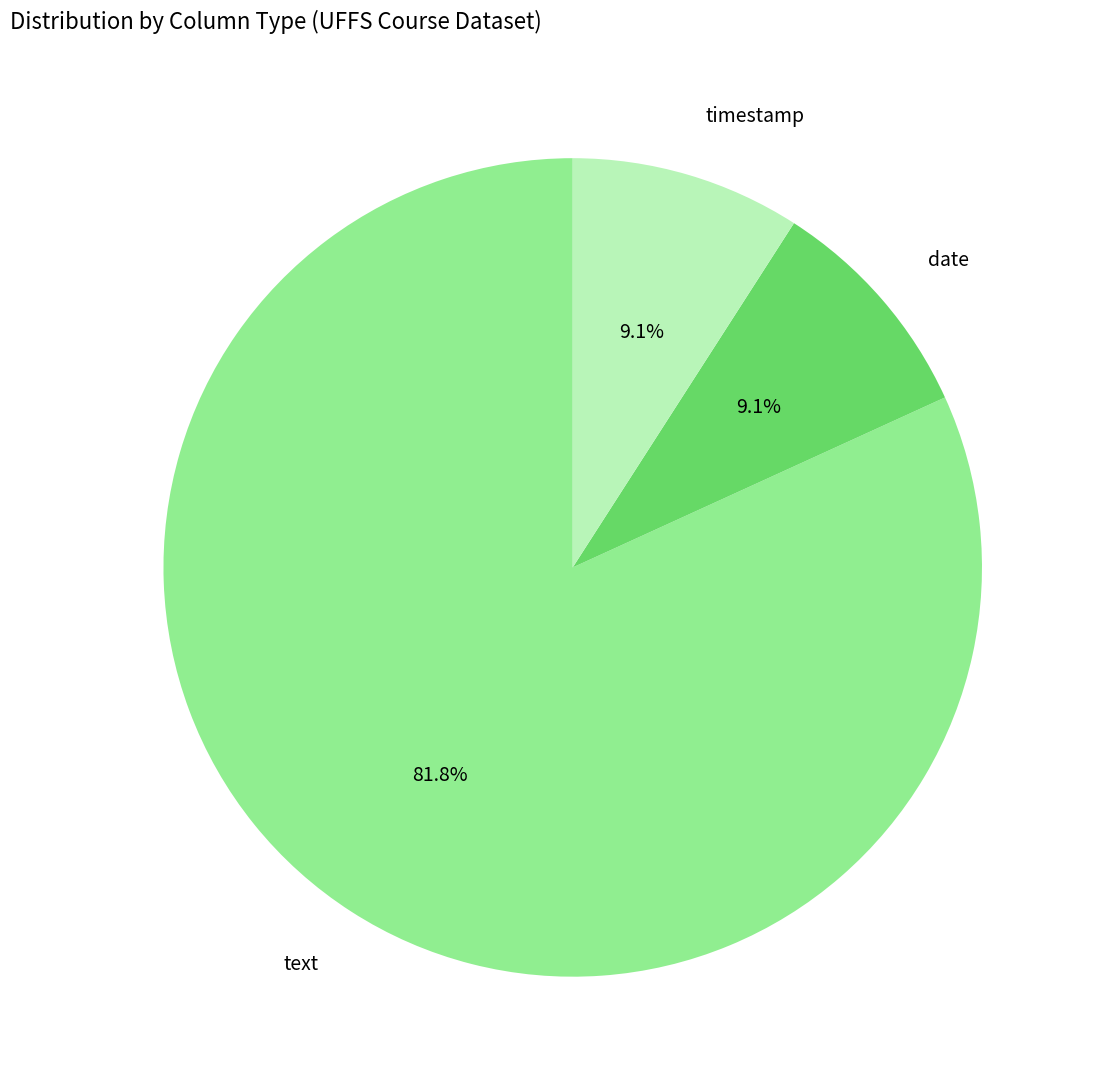

Does any single category account for the majority?

Yes